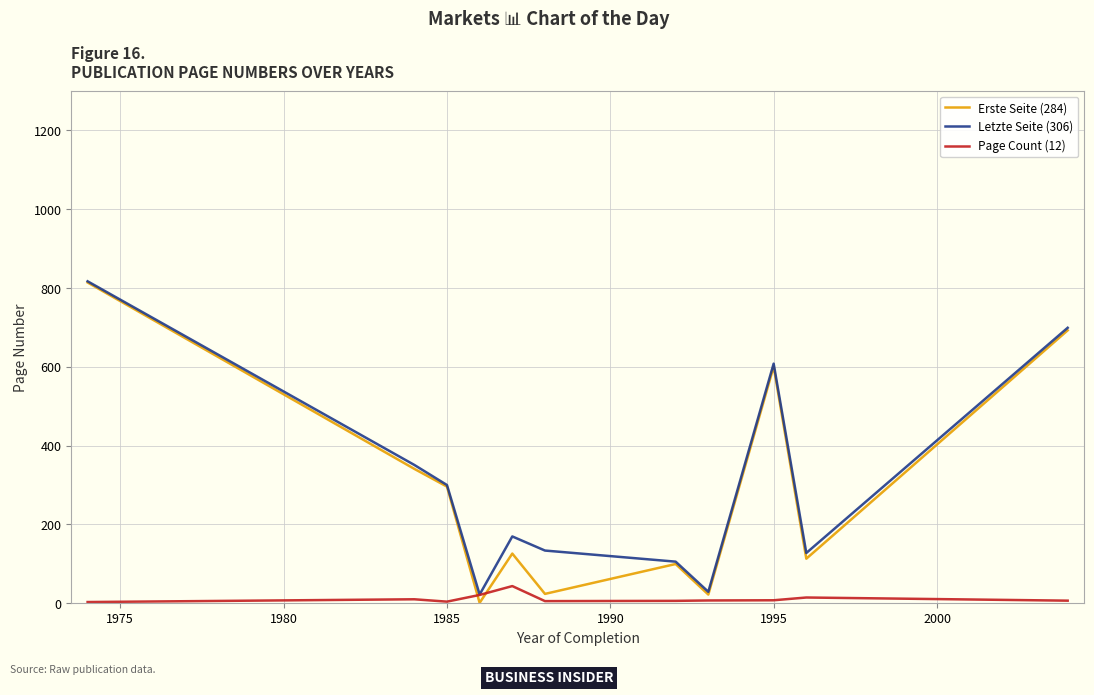

Which series has the widest spread of values?

Erste Seite (284)